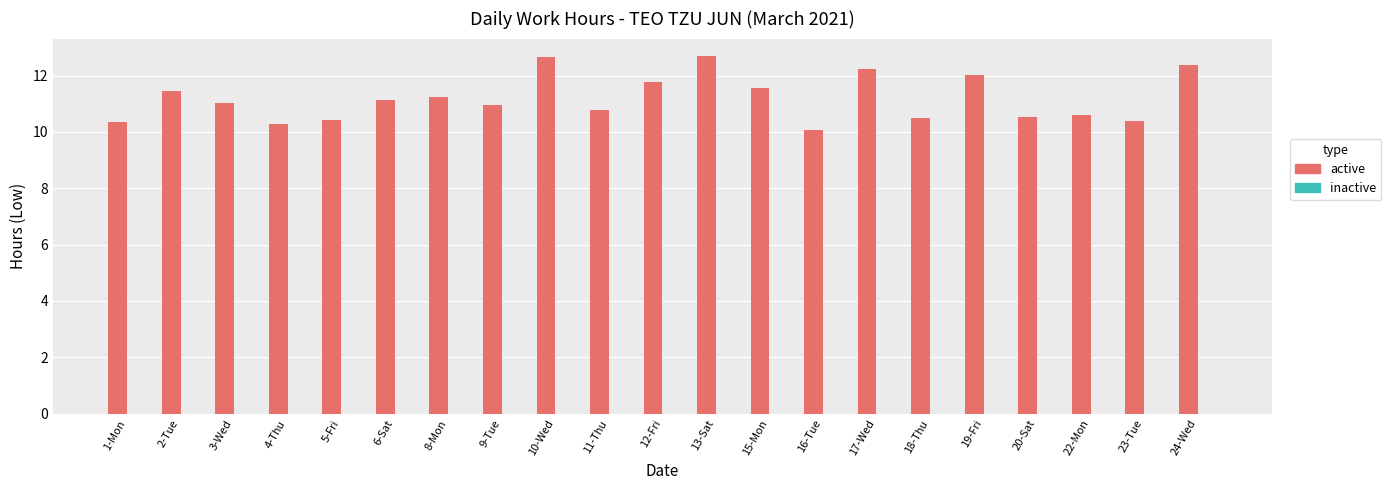

What is the label of the 20th bar from the right?

2-Tue